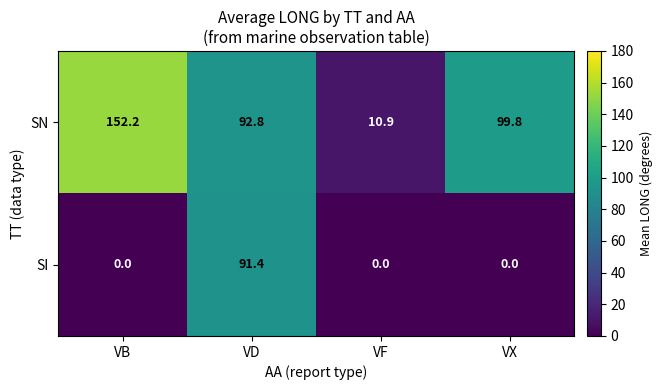

Reading left to right, list all the values displayed in this chart.

SN: 152.2	92.8	10.9	99.8
SI: 0.0	91.4	0.0	0.0